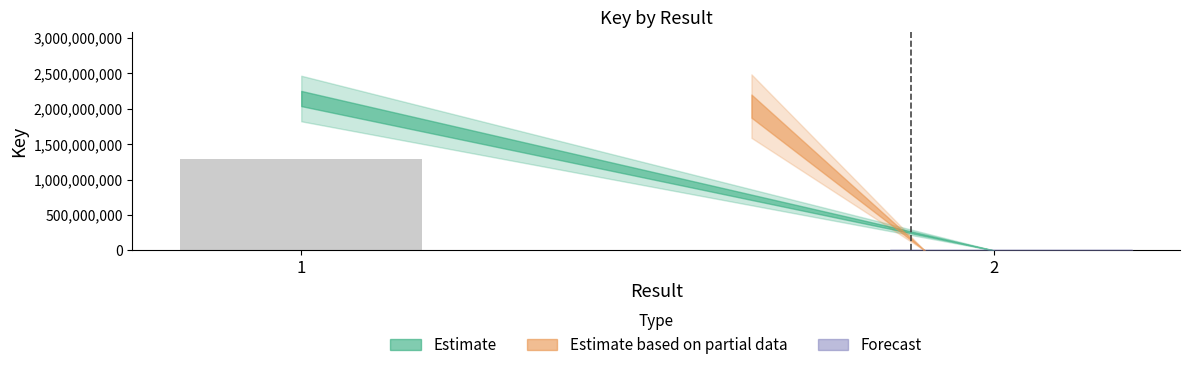

Reading left to right, what are all the values shown in this chart?

1=1285562583.6	2=198950.4